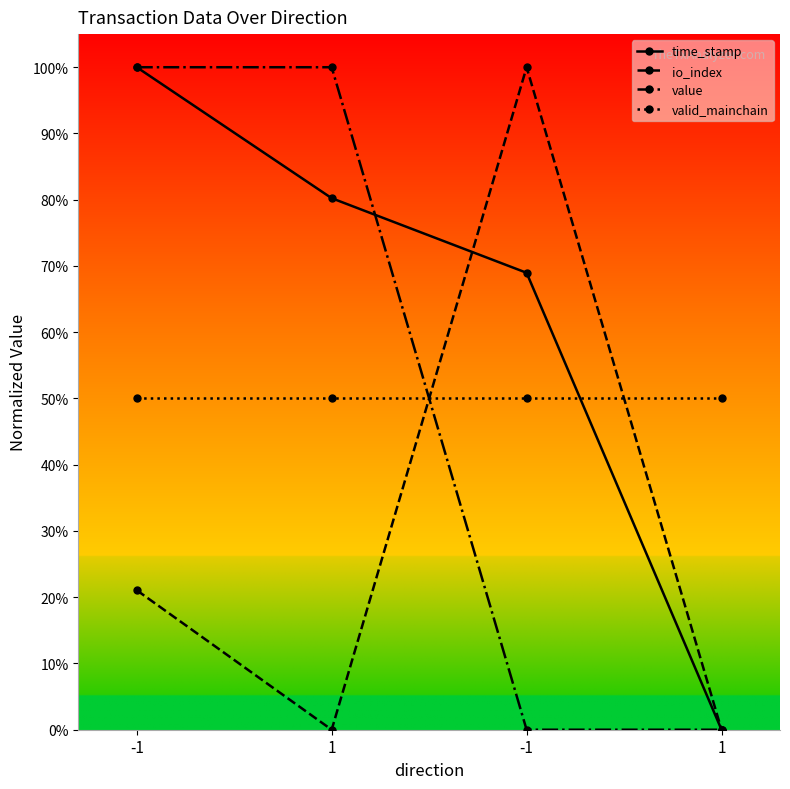

What are all the series names shown in the legend?

time_stamp, io_index, value, valid_mainchain